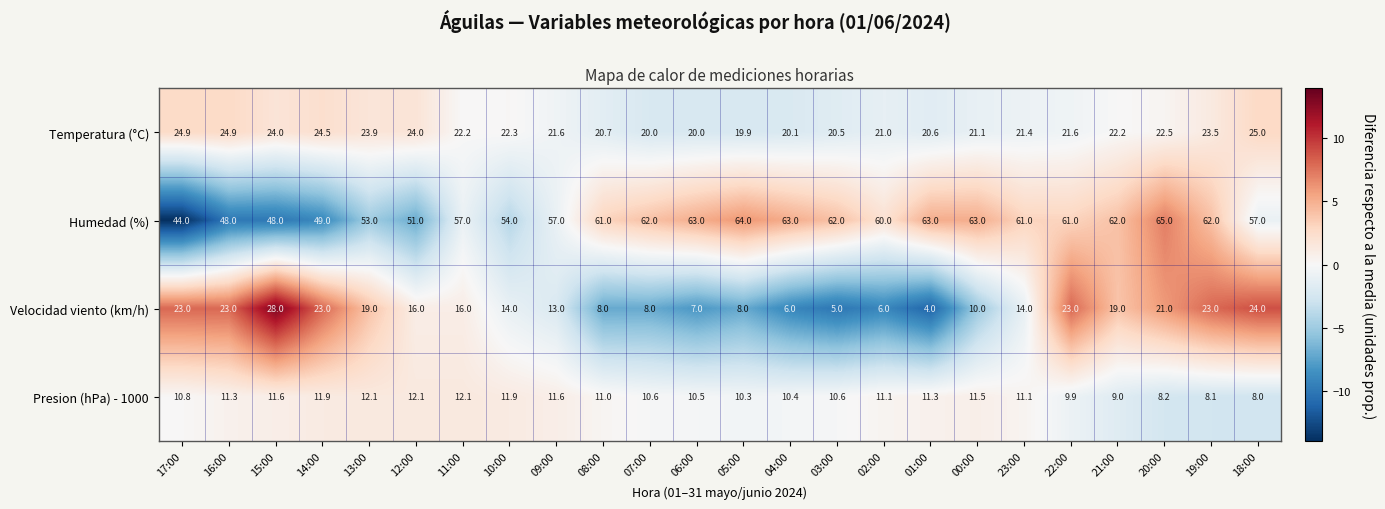

What is the difference between the second highest and minimum values in the Velocidad viento (km/h) series?

20.0